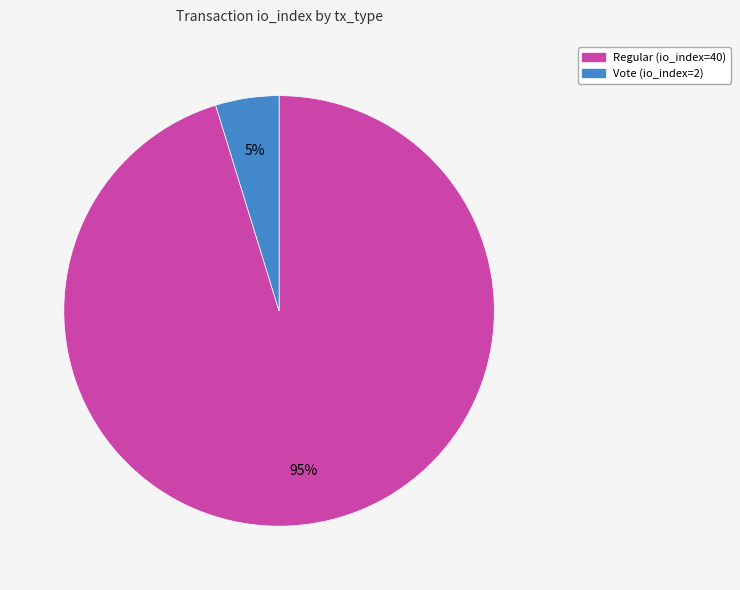

To the nearest percent, what portion does Vote (io_index=2) represent?

5%